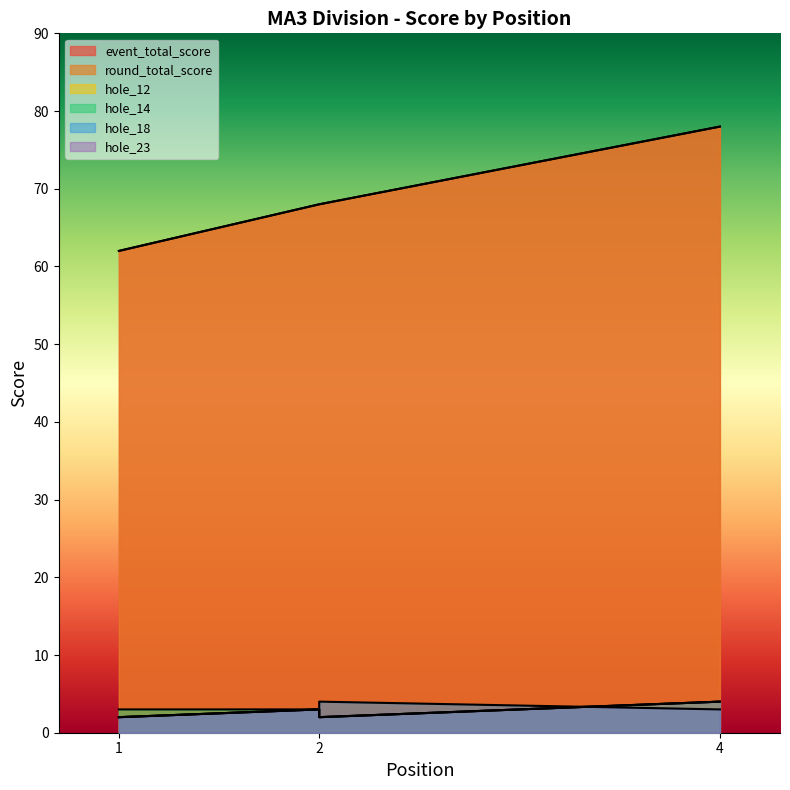

At which label does hole_18 reach its minimum?

1